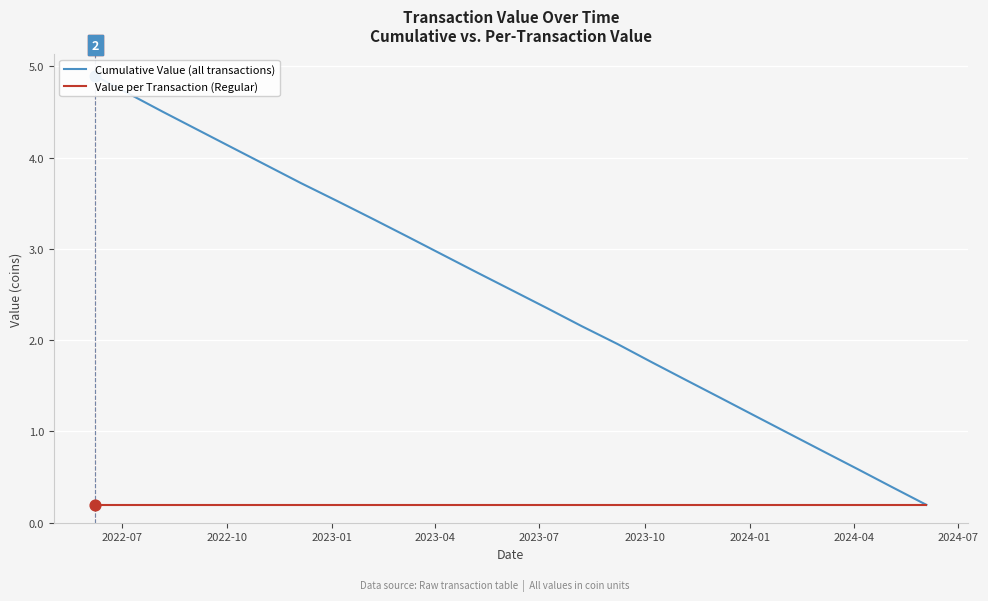

At which category is the sum across all series the highest?

2022-07